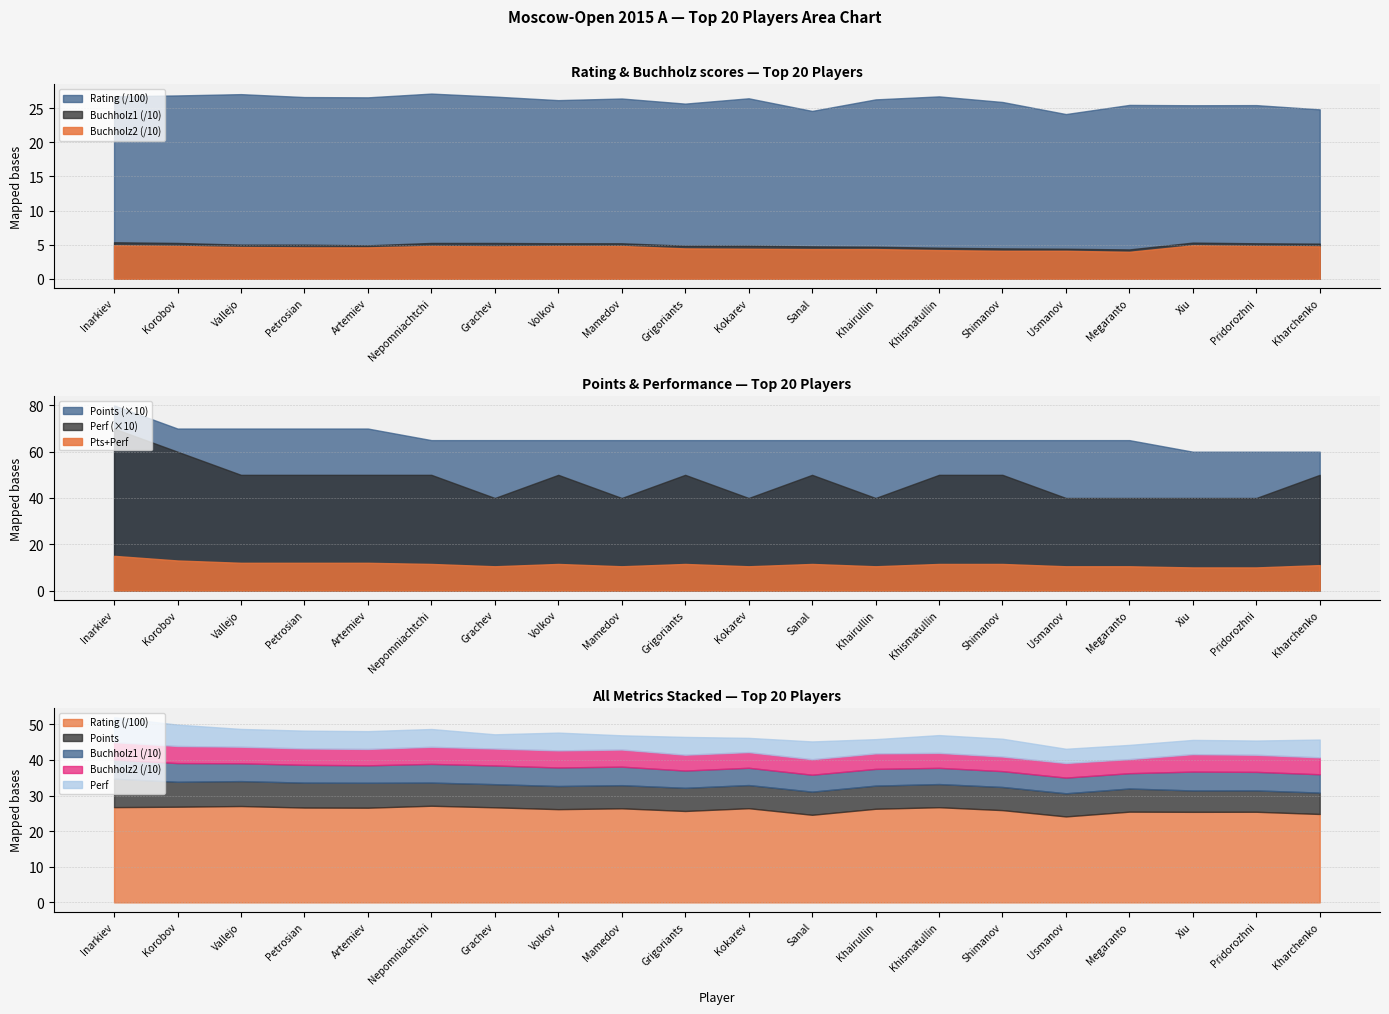

True or false: Pts has a value of 3.3 at Usmanov.

False